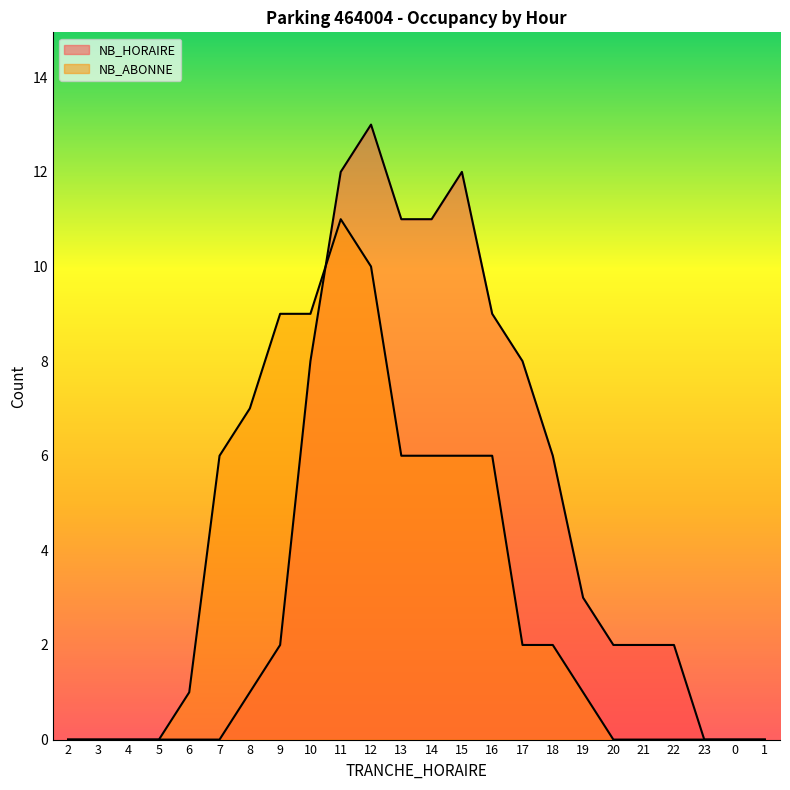

Which series changed the most between 5 and 14?

NB_HORAIRE